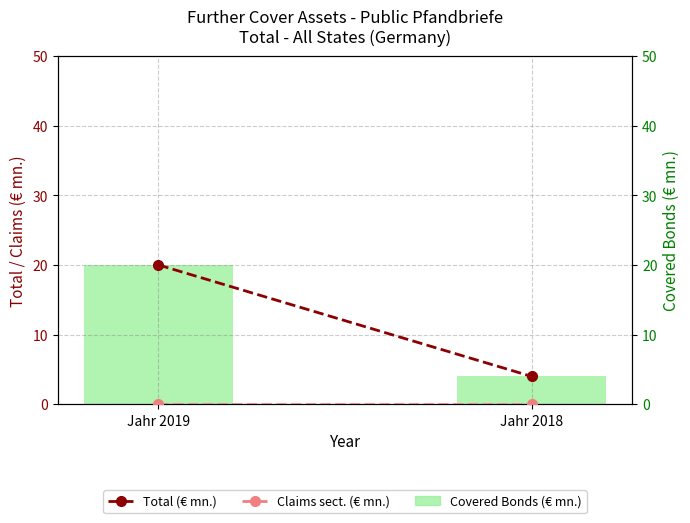

The value of Total (€ mn.) at Jahr 2018 is 4. True or false?

True